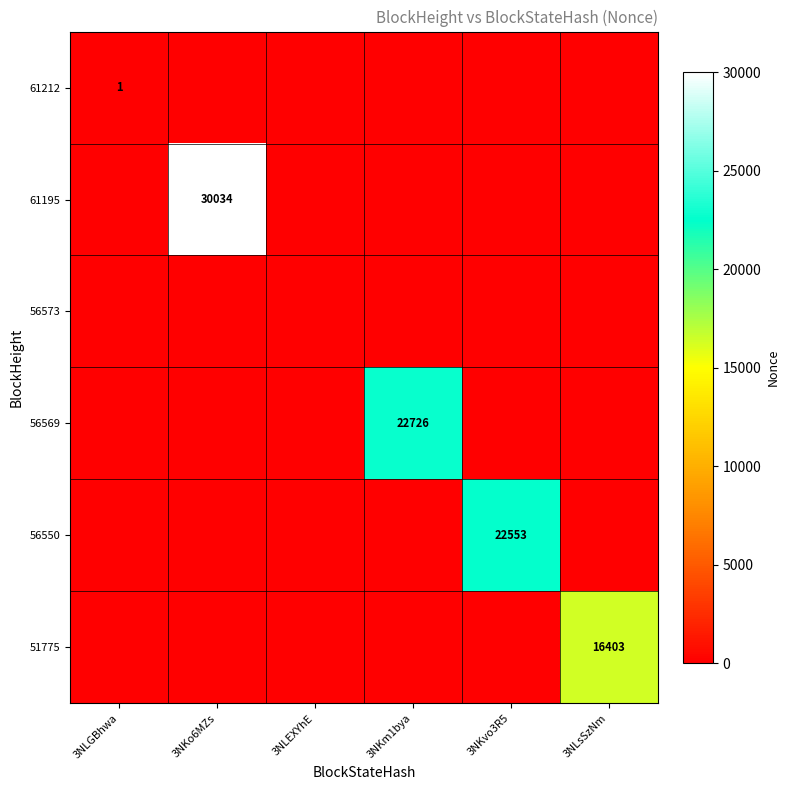

The 51775 series shows 16403 at 3NLsSzNm. True or false?

True